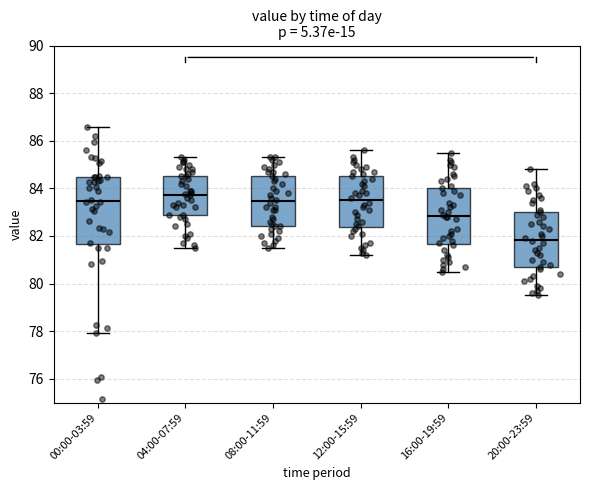

Where does the lower whisker of the box for 20:00-23:59 end on the y-axis? The values are not printed on the chart, so give them approximately, as read against the axis.

79.6